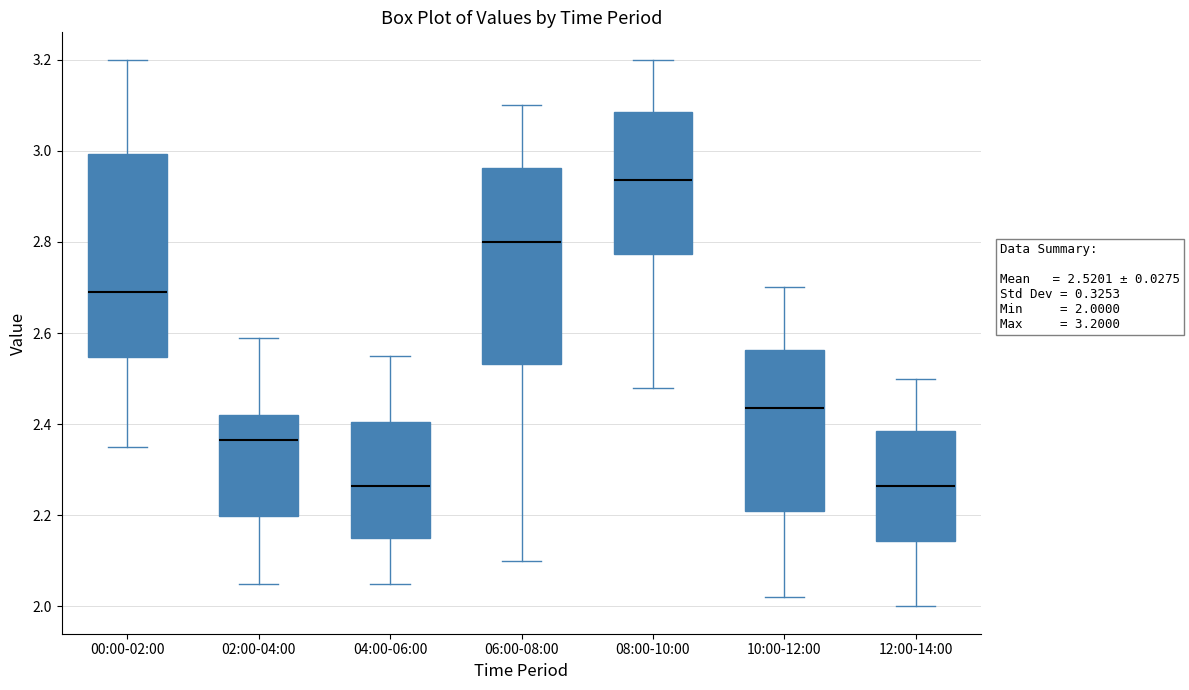

Which box has the highest median line?

08:00-10:00